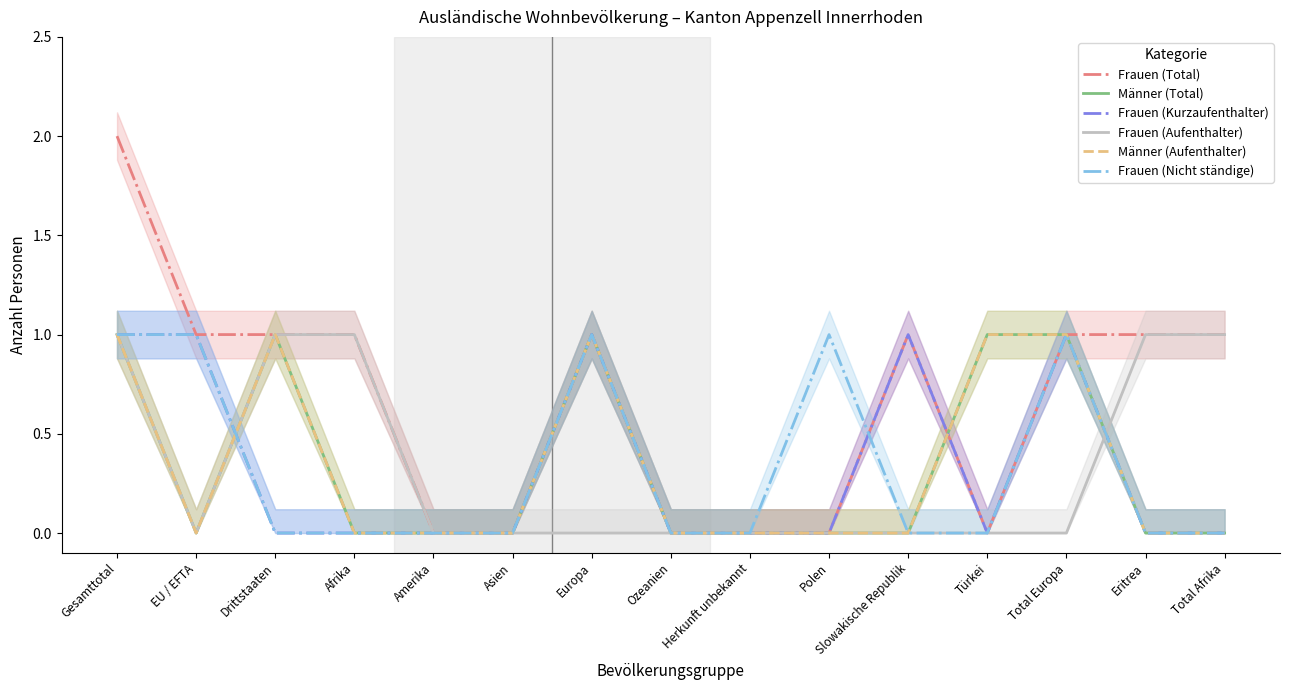

Between which two adjacent categories do Männer (Total) and Frauen (Aufenthalter) first intersect?

Total Europa and Eritrea